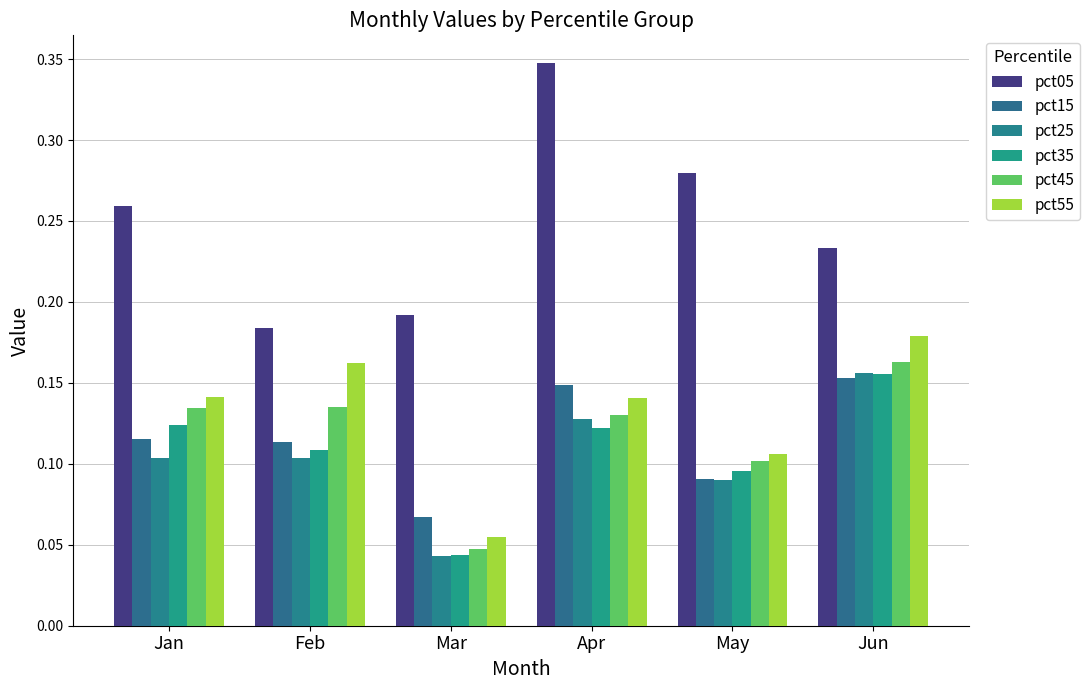

What is the average value of the pct35 series?

0.1